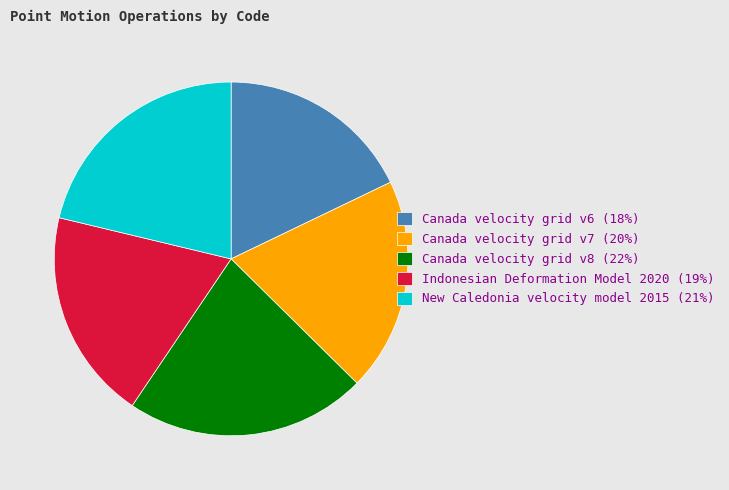

The Canada velocity grid v7 (20%) slice represents 32% of the pie. True or false?

False